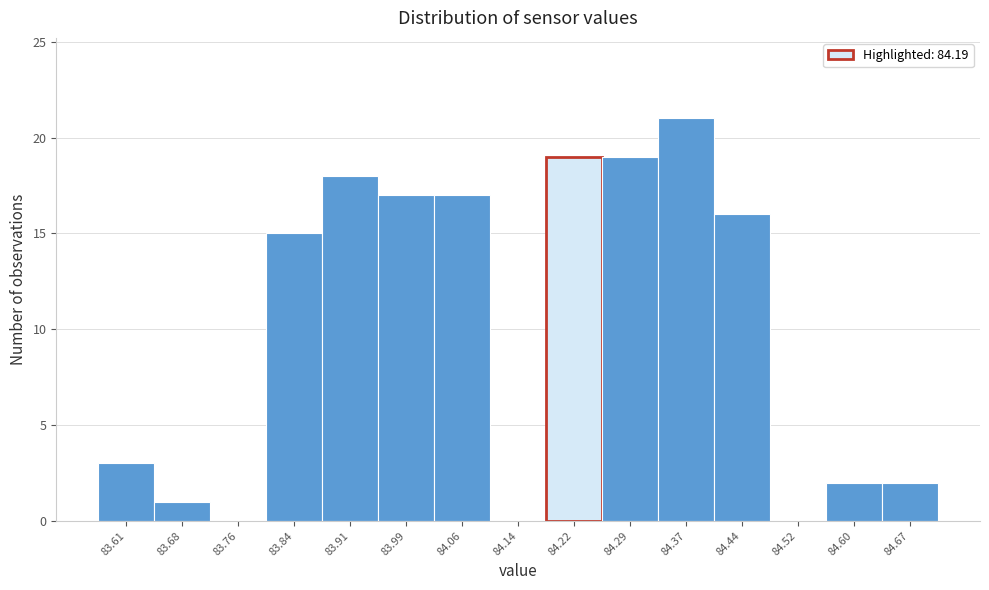

Which range on the x-axis has the tallest bar?

84.330 to 84.406